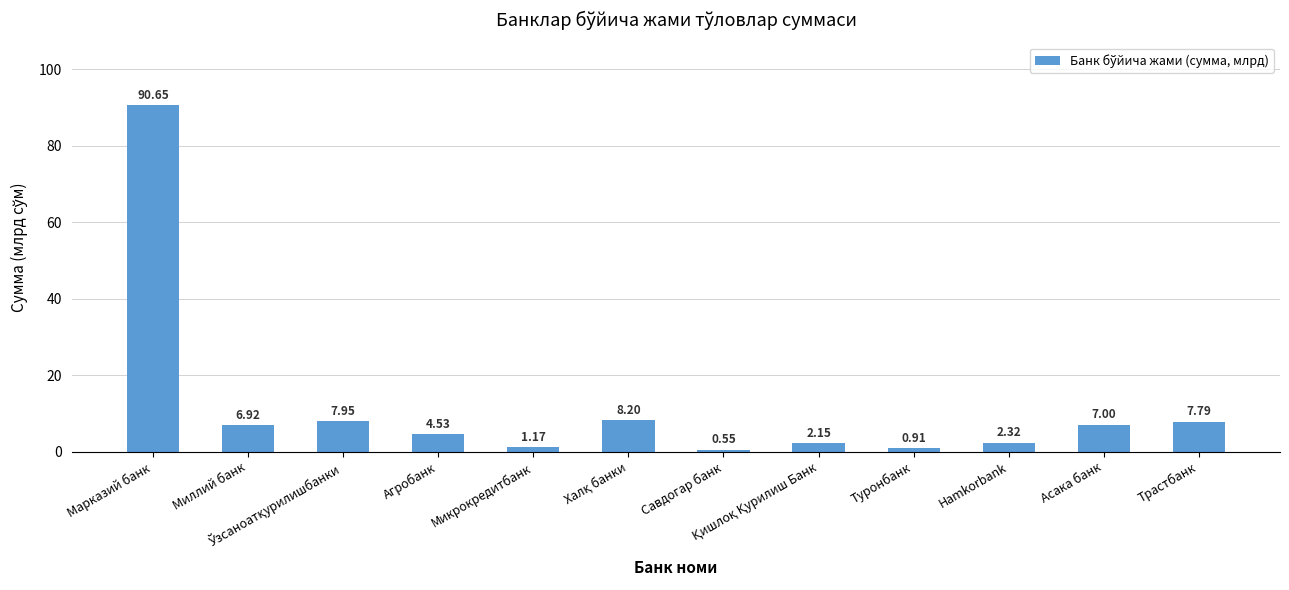

Does the chart contain any negative values?

No